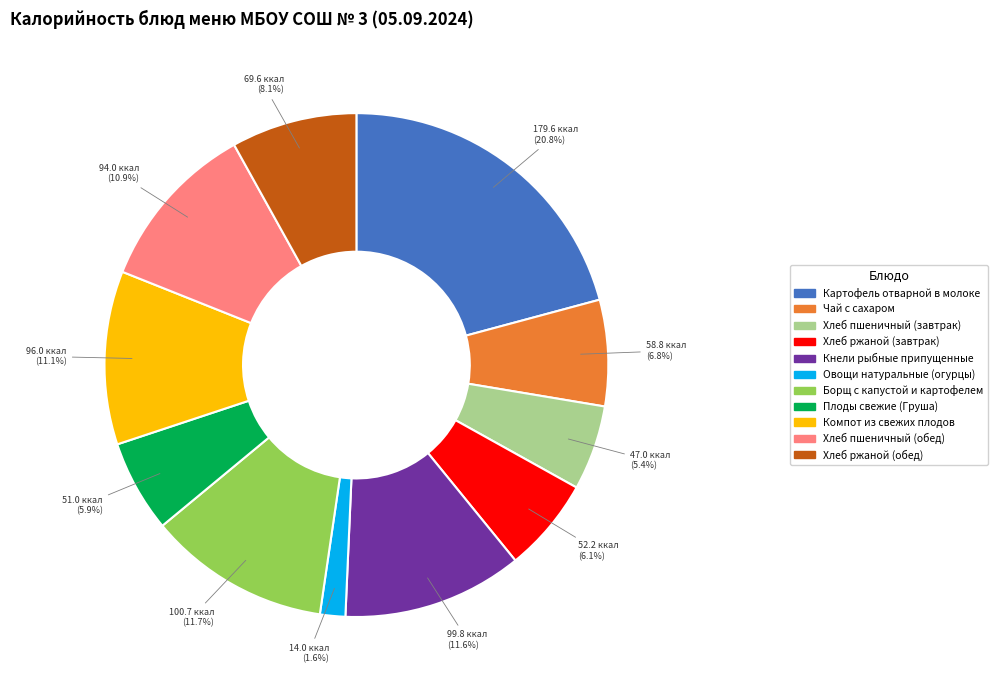

Between Картофель отварной в молоке and Овощи натуральные (огурцы), which is larger?

Картофель отварной в молоке